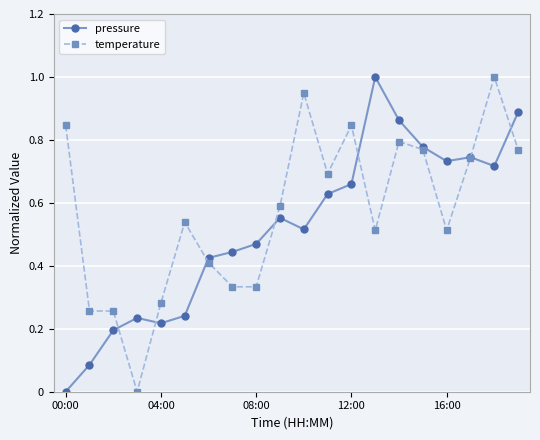

Does the chart have visible grid lines?

Yes